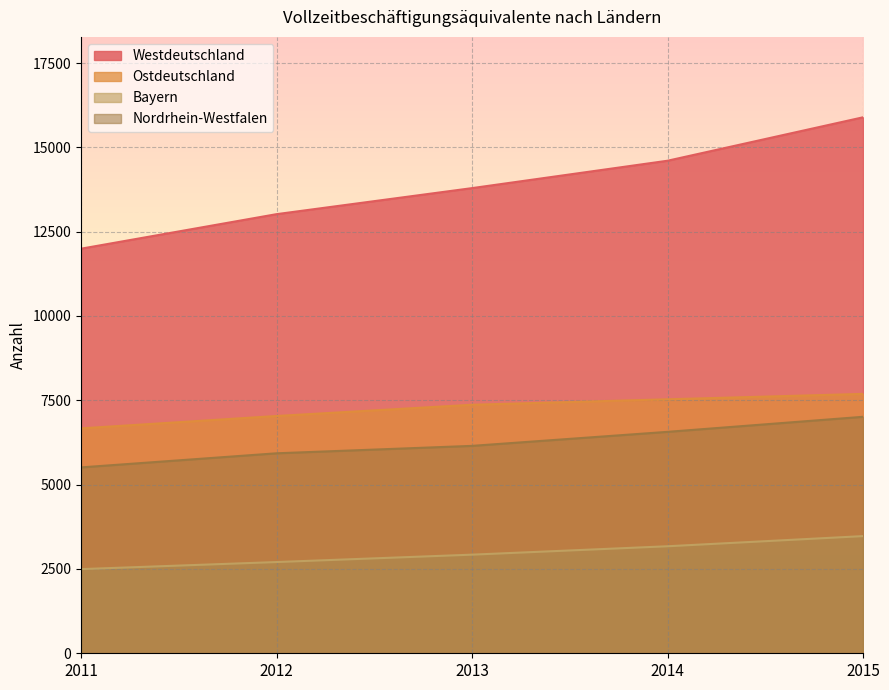

At which label does Bayern first exceed 2924?

2014